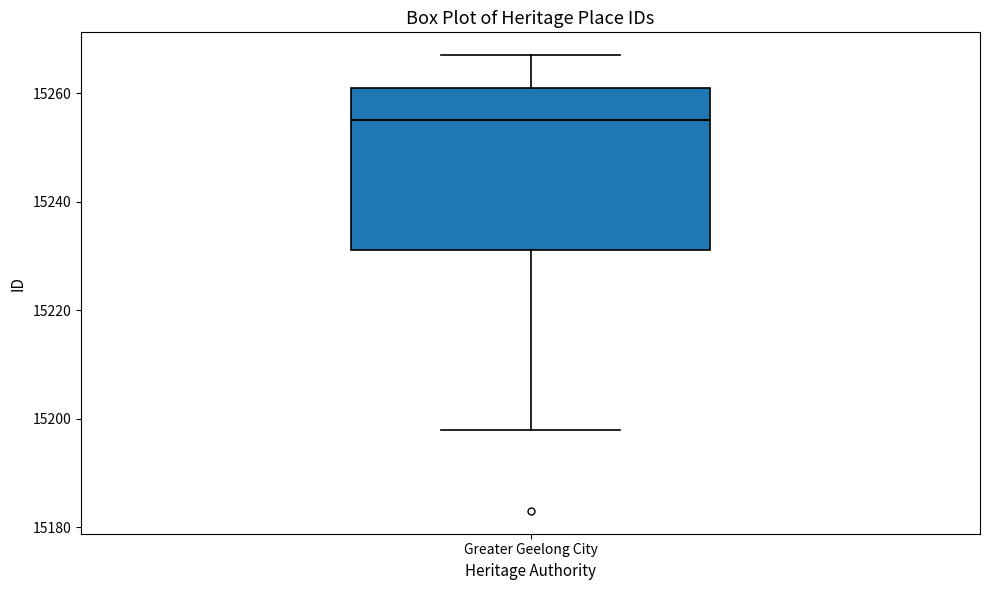

Where does the upper whisker of the box for Greater Geelong City end on the y-axis? The values are not printed on the chart, so give them approximately, as read against the axis.

15268